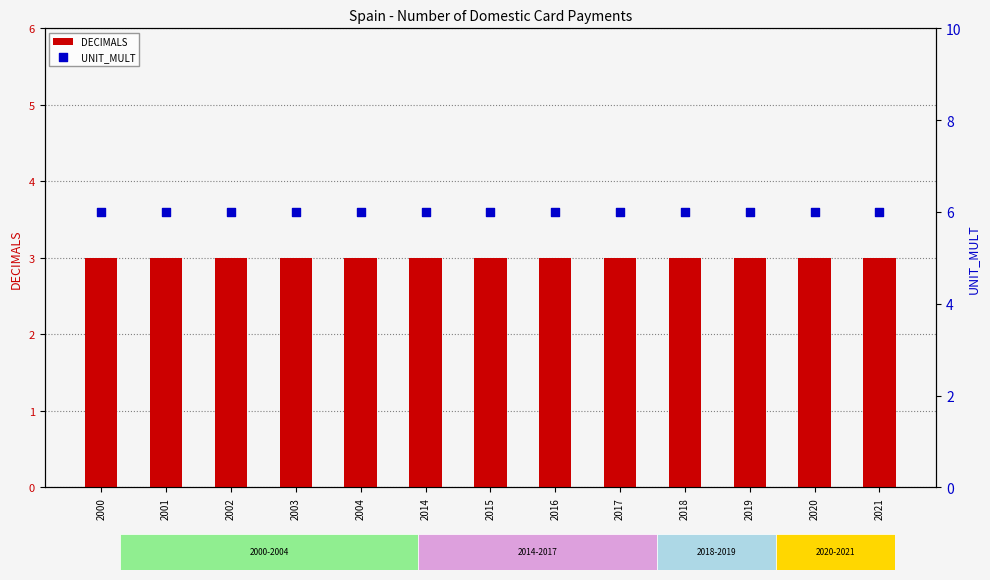

What is the total value across all series at 2004?

9